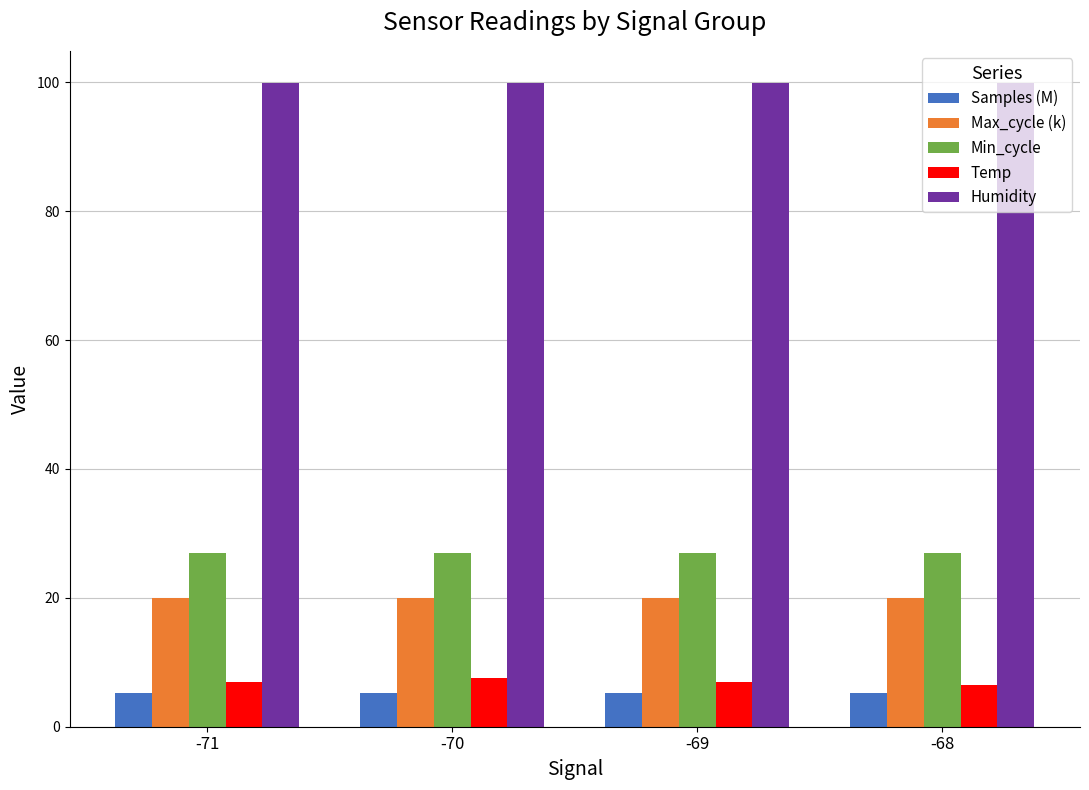

What is the average value of the Samples (M) series?

5.2